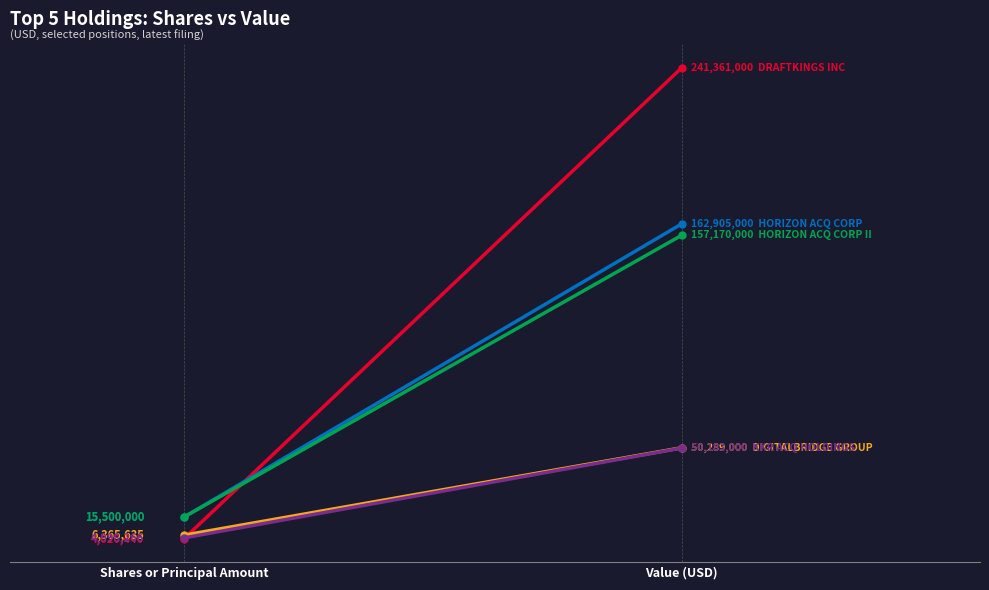

Which series has the largest total across all categories?

DRAFTKINGS INC